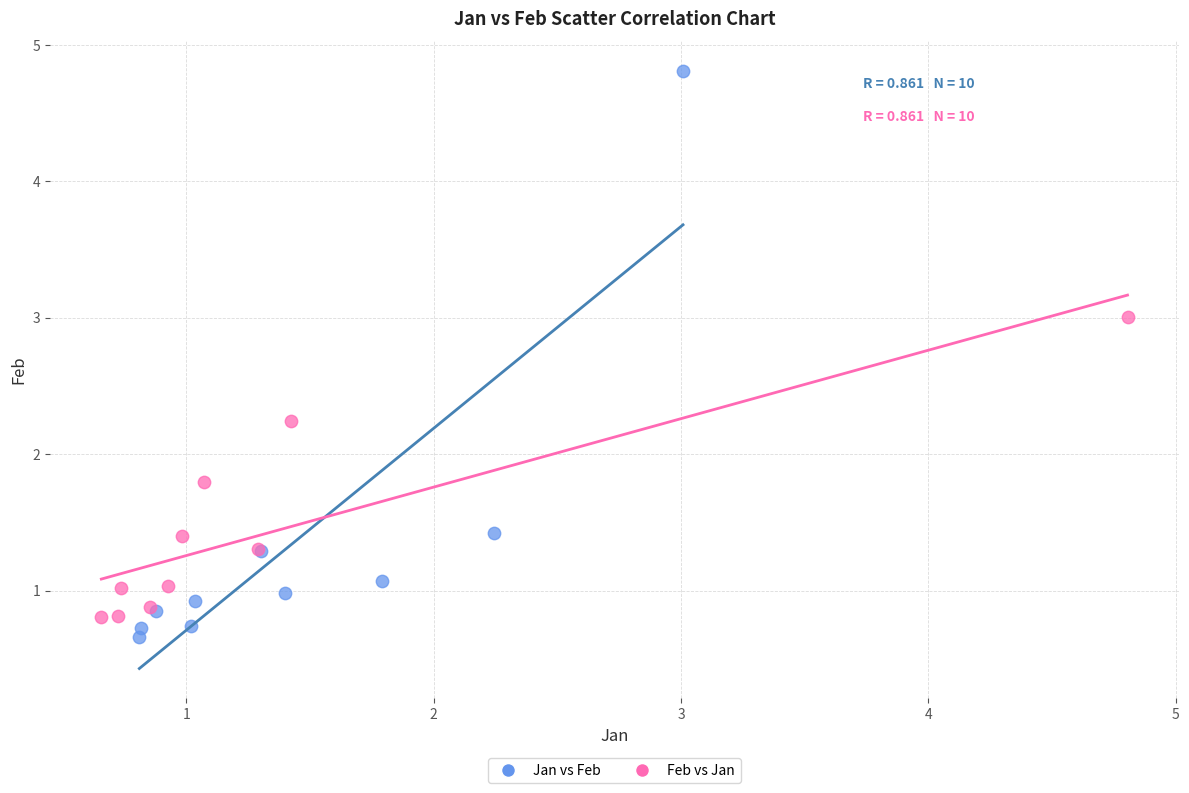

Which series has the widest spread of Y values?

Jan vs Feb